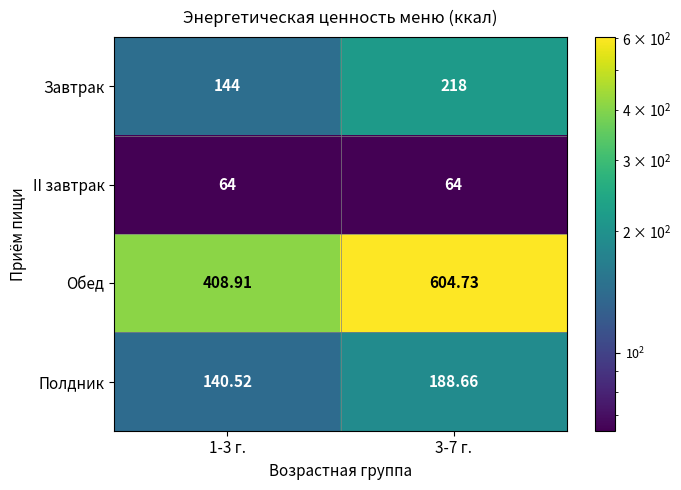

Rank the series at 3-7 г. from lowest to highest value.

II завтрак, Полдник, Завтрак, Обед